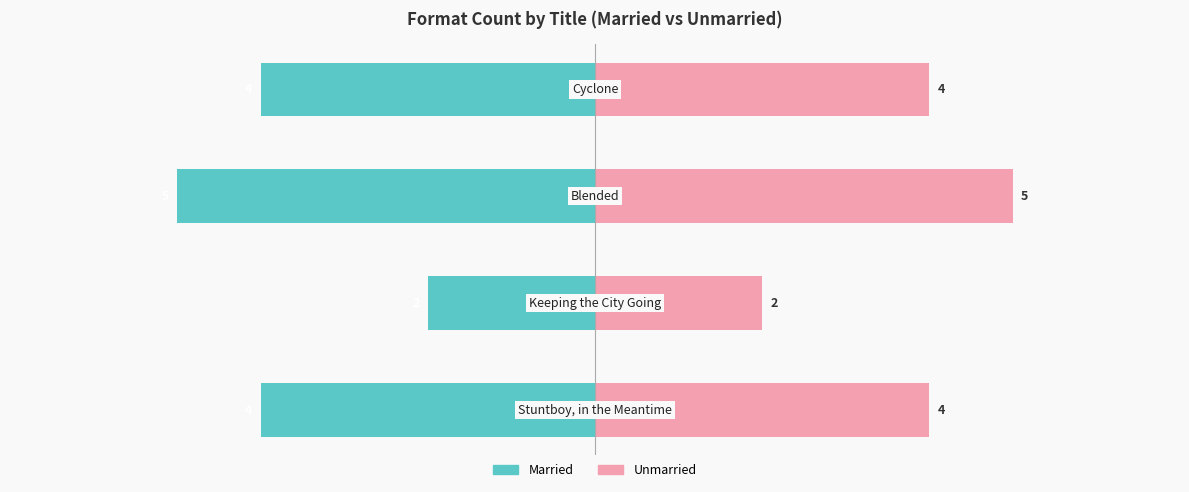

Reading left to right, list all the values displayed in this chart.

Married: −8=-4	−6=-2	−4=-5	−2=-4
Unmarried: −8=4	−6=2	−4=5	−2=4